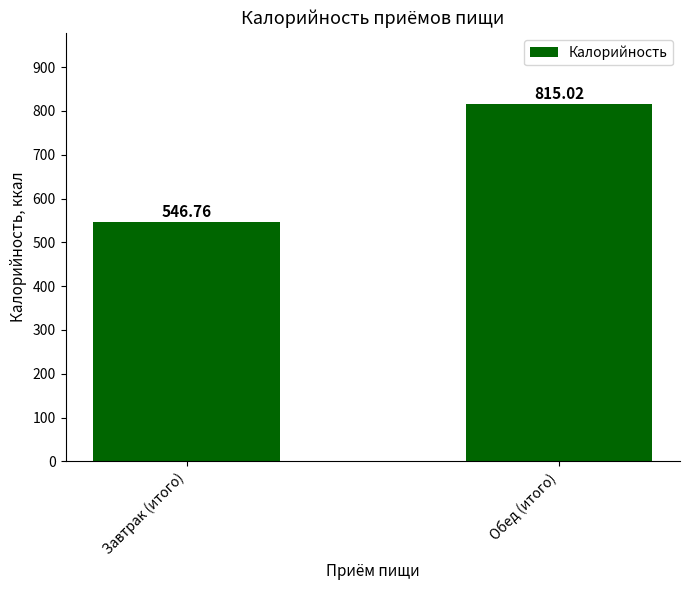

Reading left to right, transcribe all the data shown in this chart.

Завтрак (итого)=546.8	Обед (итого)=815.0